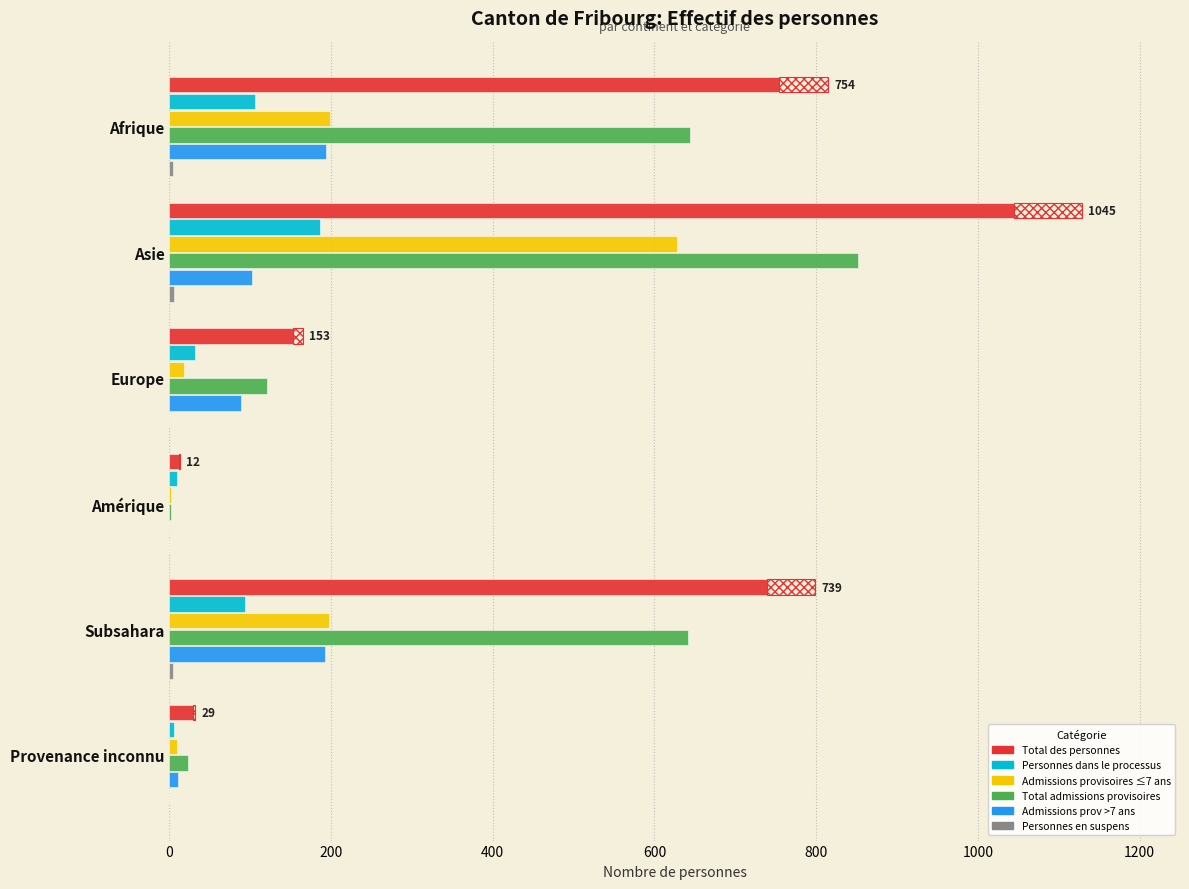

What is the spread (max minus min) of values at Subsahara?

735